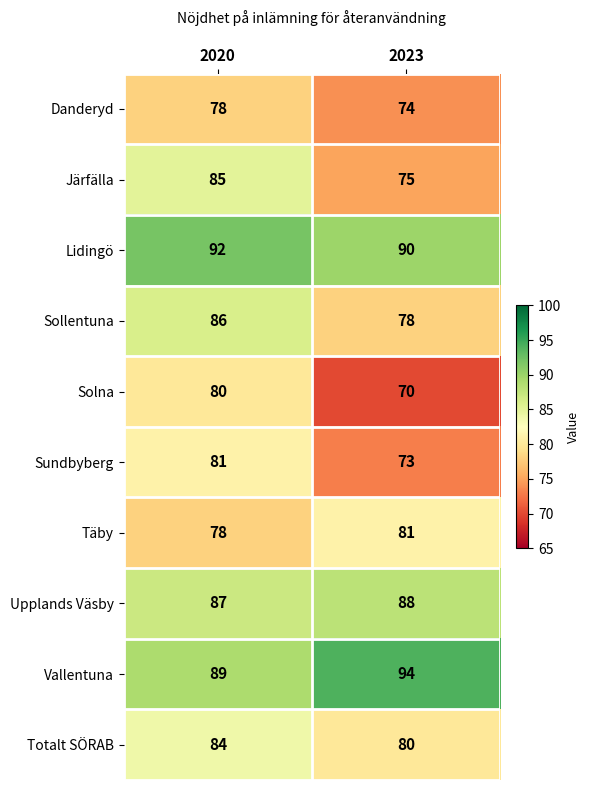

What is the total value across all series at 2023?

803